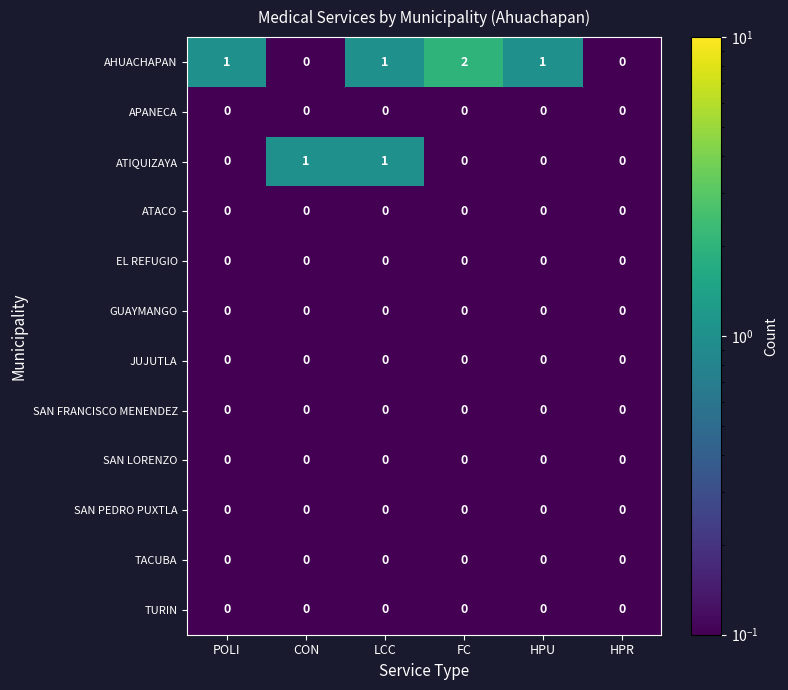

Is it true that APANECA equals 0 at HPU?

True